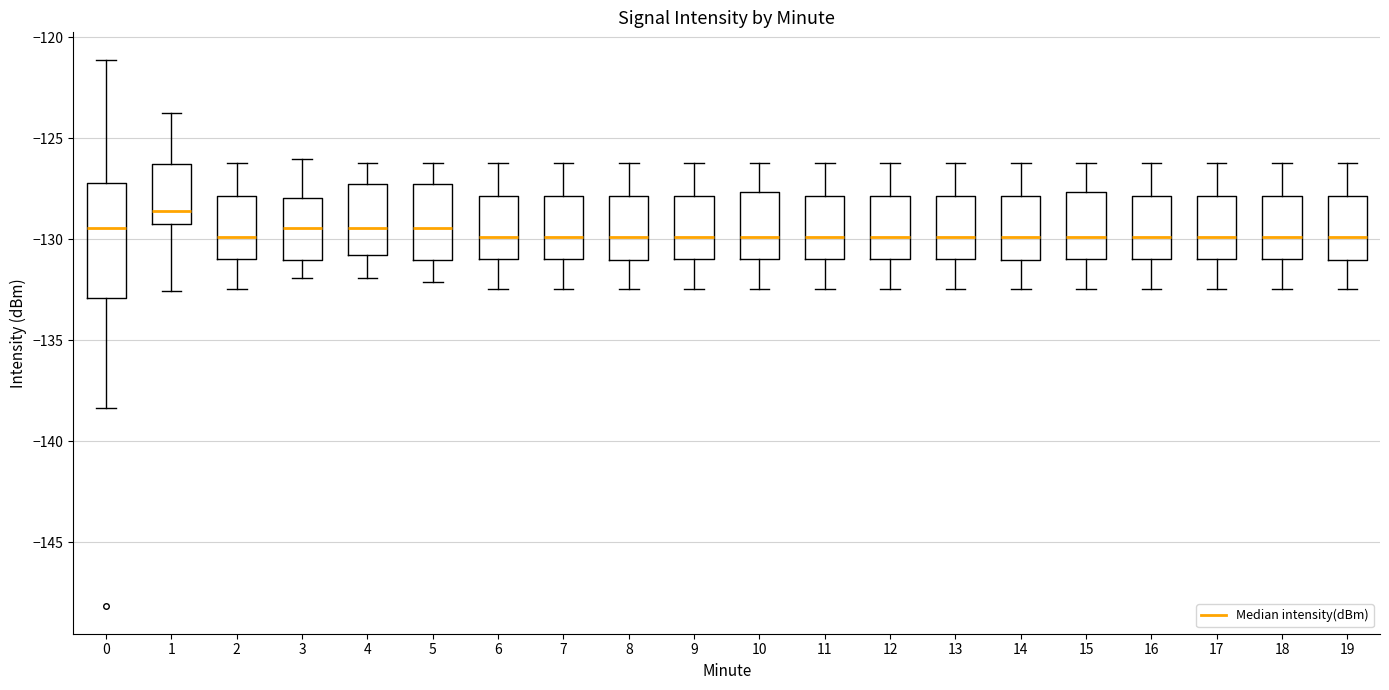

Comparing the boxes themselves (not the whiskers), which one is the tallest?

0